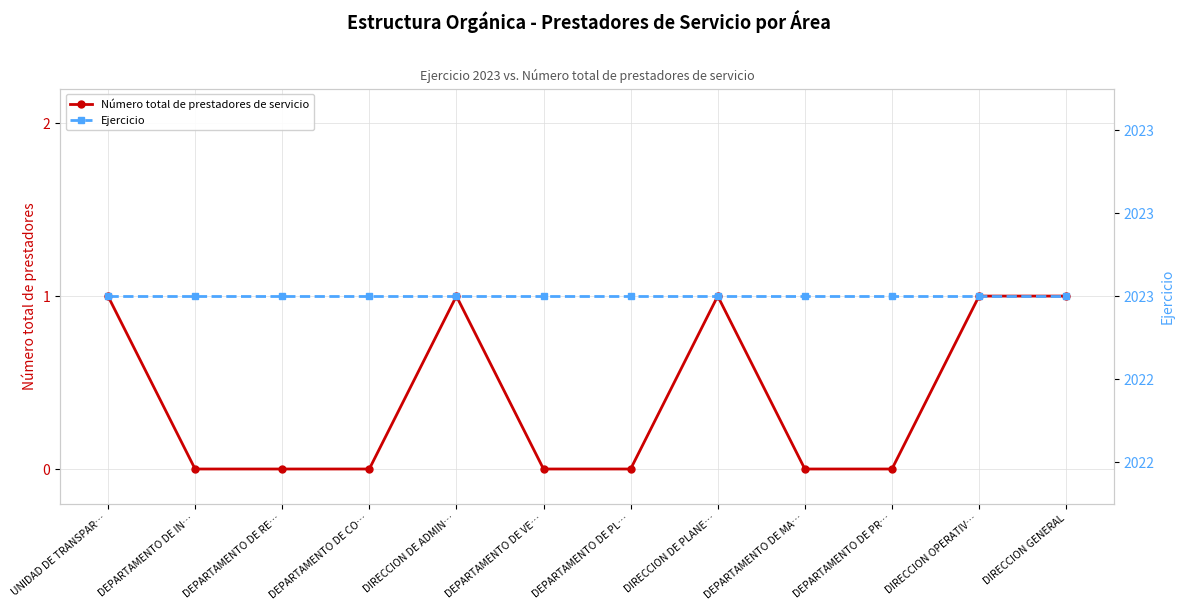

Is the value of Número total de prestadores de servicio at DEPARTAMENTO DE CO… greater than the value of Ejercicio at DEPARTAMENTO DE PR…?

No